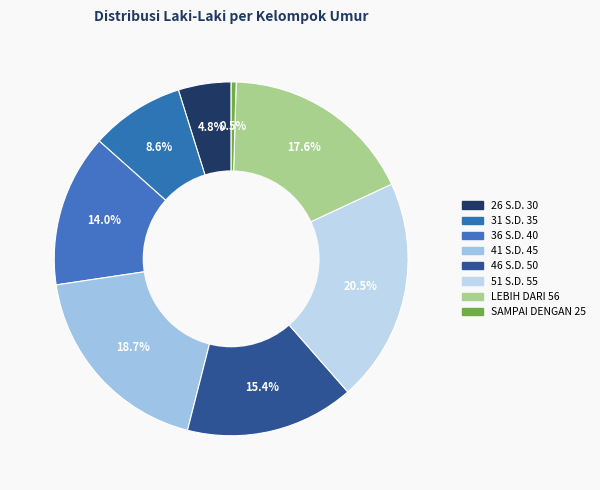

To the nearest percent, what is the combined percentage of 26 S.D. 30 and SAMPAI DENGAN 25?

5%